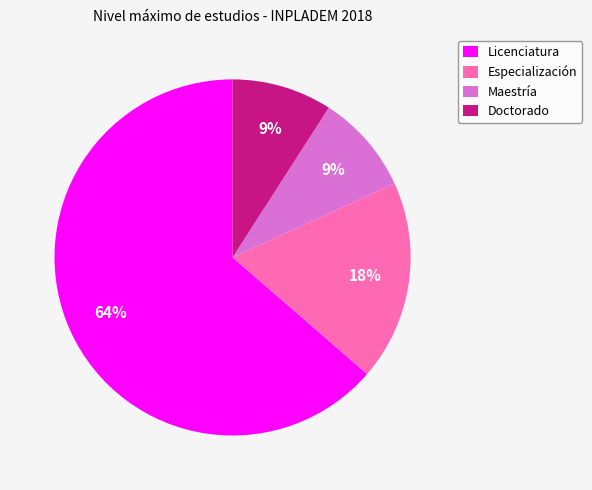

To the nearest percent, what percentage of the pie is Especialización?

18%